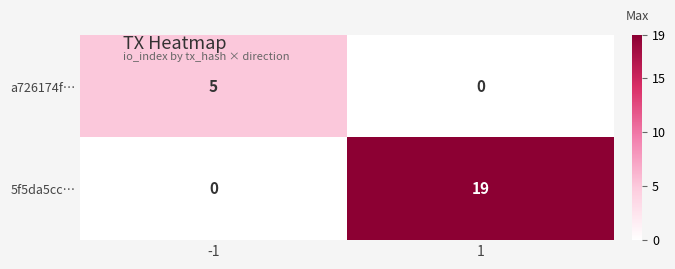

What is the average value of the 5f5da5cc… series?

10